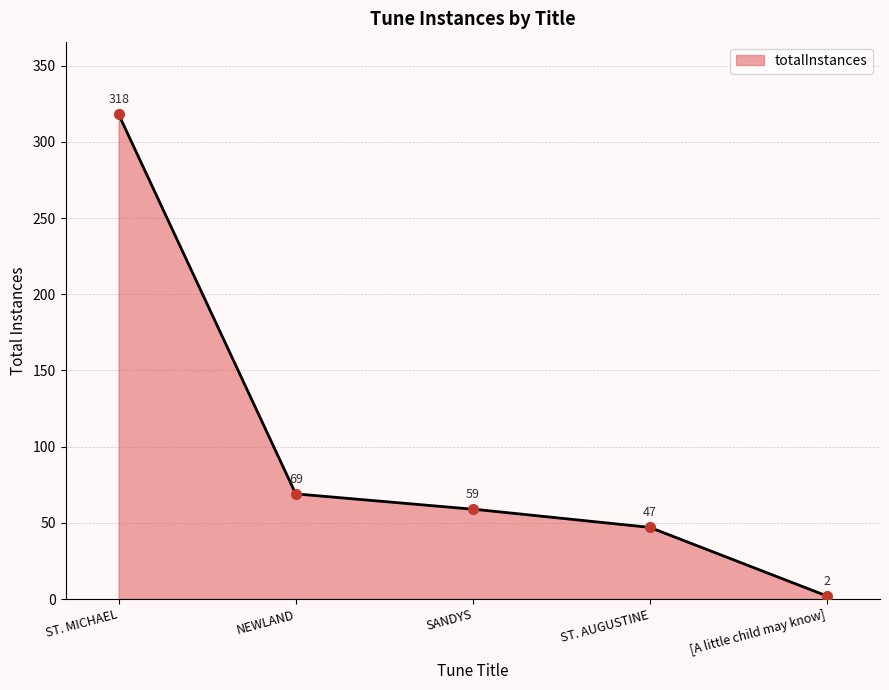

What is the greatest value displayed?

318.0